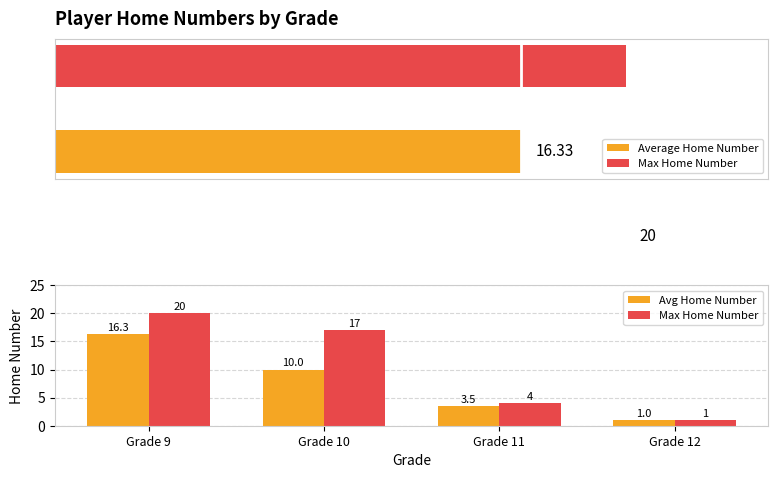

Which series changed the most between Grade 11 and Grade 12?

Max Home Number